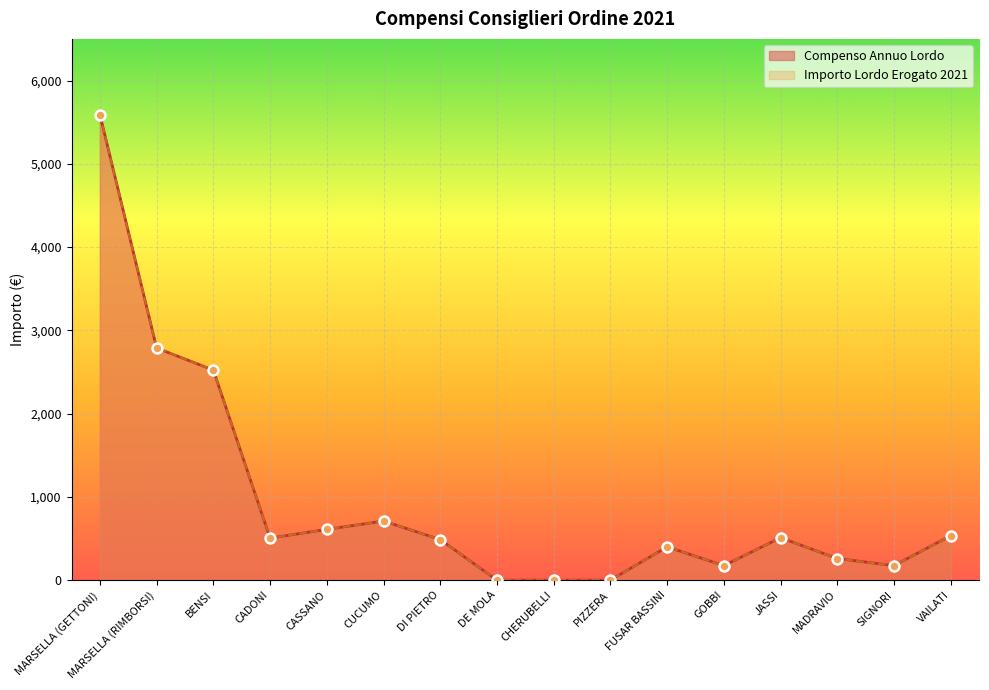

Which series has the largest total across all categories?

Compenso Annuo Lordo